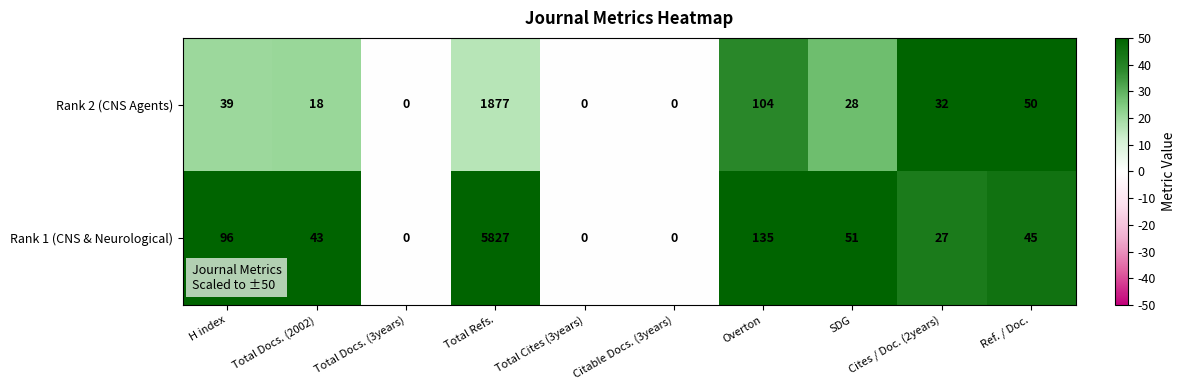

Where does the Rank 1 (CNS & Neurological) series first go above 45?

H index